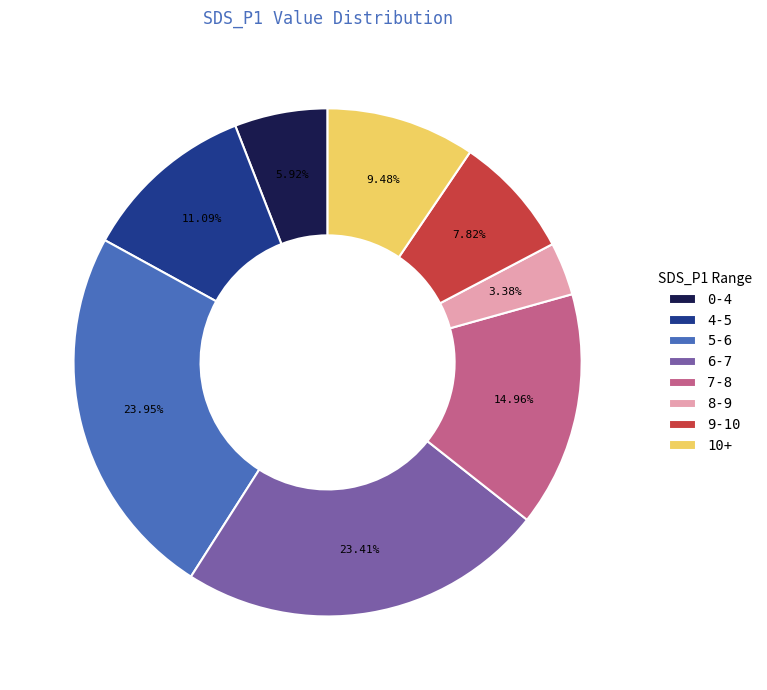

Does any single category account for the majority?

No